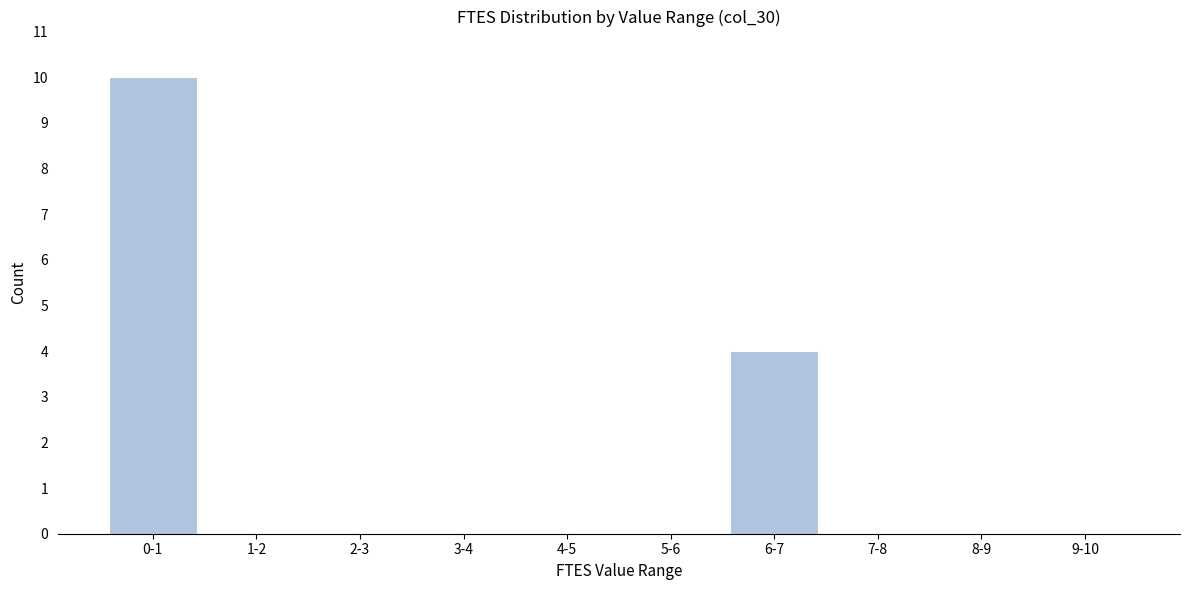

Reading left to right, list all the values displayed in this chart.

0-1=10	1-2=0	2-3=0	3-4=0	4-5=0	5-6=0	6-7=4	7-8=0	8-9=0	9-10=0